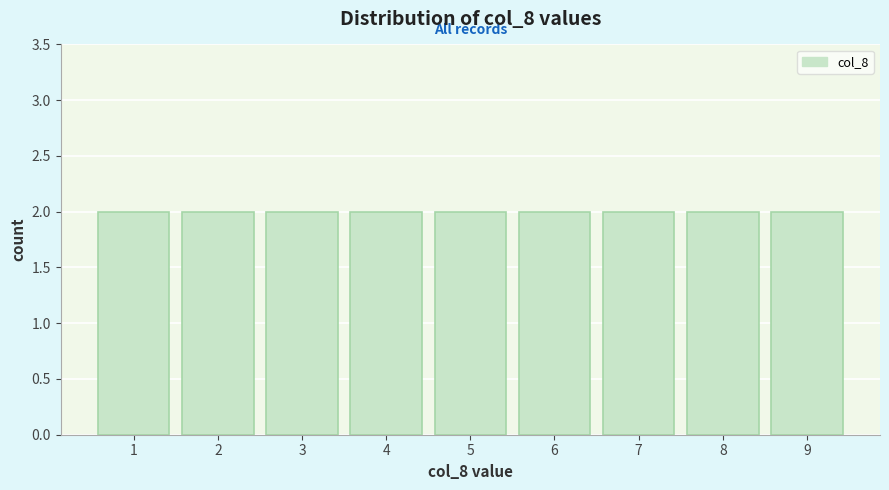

Reading left to right, list every bar in this chart as the range it spans on the x-axis followed by its height. The values are not printed on the chart, so give them approximately, as read against the axis.

0.5 to 1.5: 2
1.5 to 2.5: 2
2.5 to 3.5: 2
3.5 to 4.5: 2
4.5 to 5.5: 2
5.5 to 6.5: 2
6.5 to 7.5: 2
7.5 to 8.5: 2
8.5 to 9.5: 2